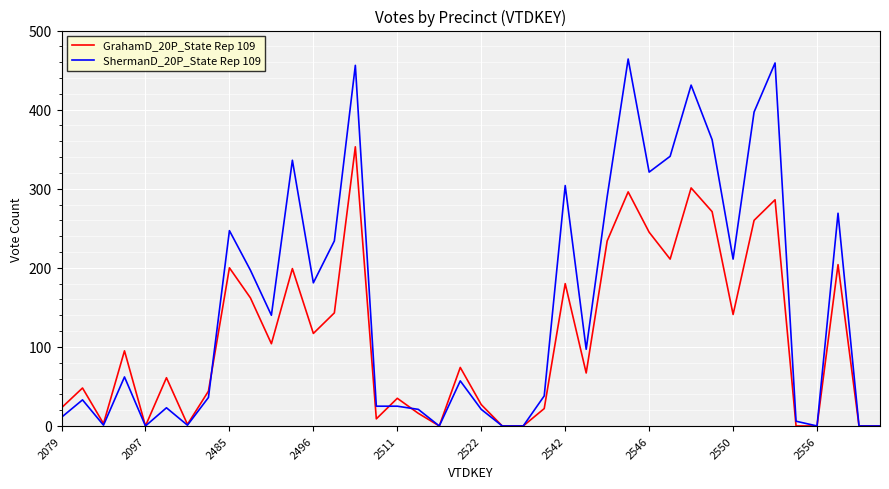

Which series has the widest spread of values?

ShermanD_20P_State Rep 109